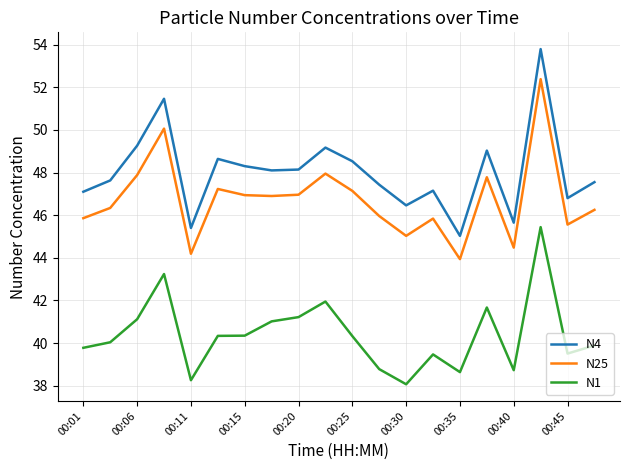

What is the highest value of the N25 series?

52.4